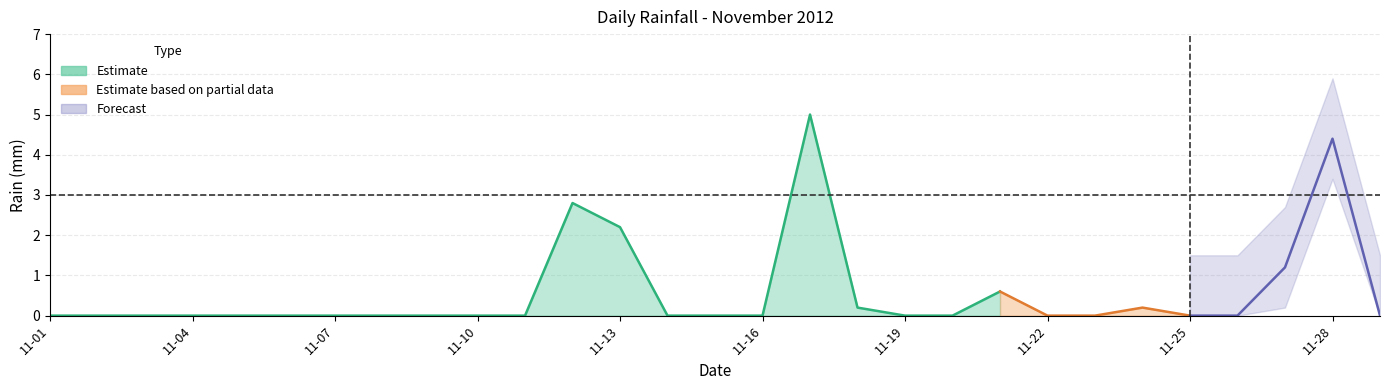

Is it true that the value at 2012-11-26 is 0.0?

True